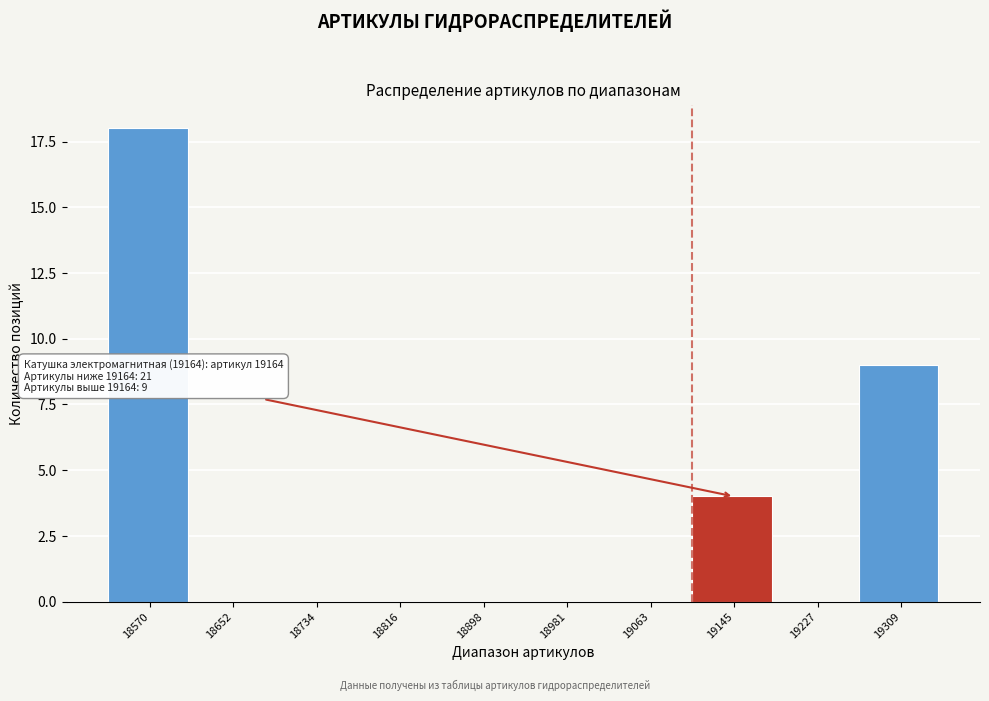

Reading right to left, what are all the values shown in this chart?

19309=9	19227=0	19145=4	19063=0	18981=0	18898=0	18816=0	18734=0	18652=0	18570=18